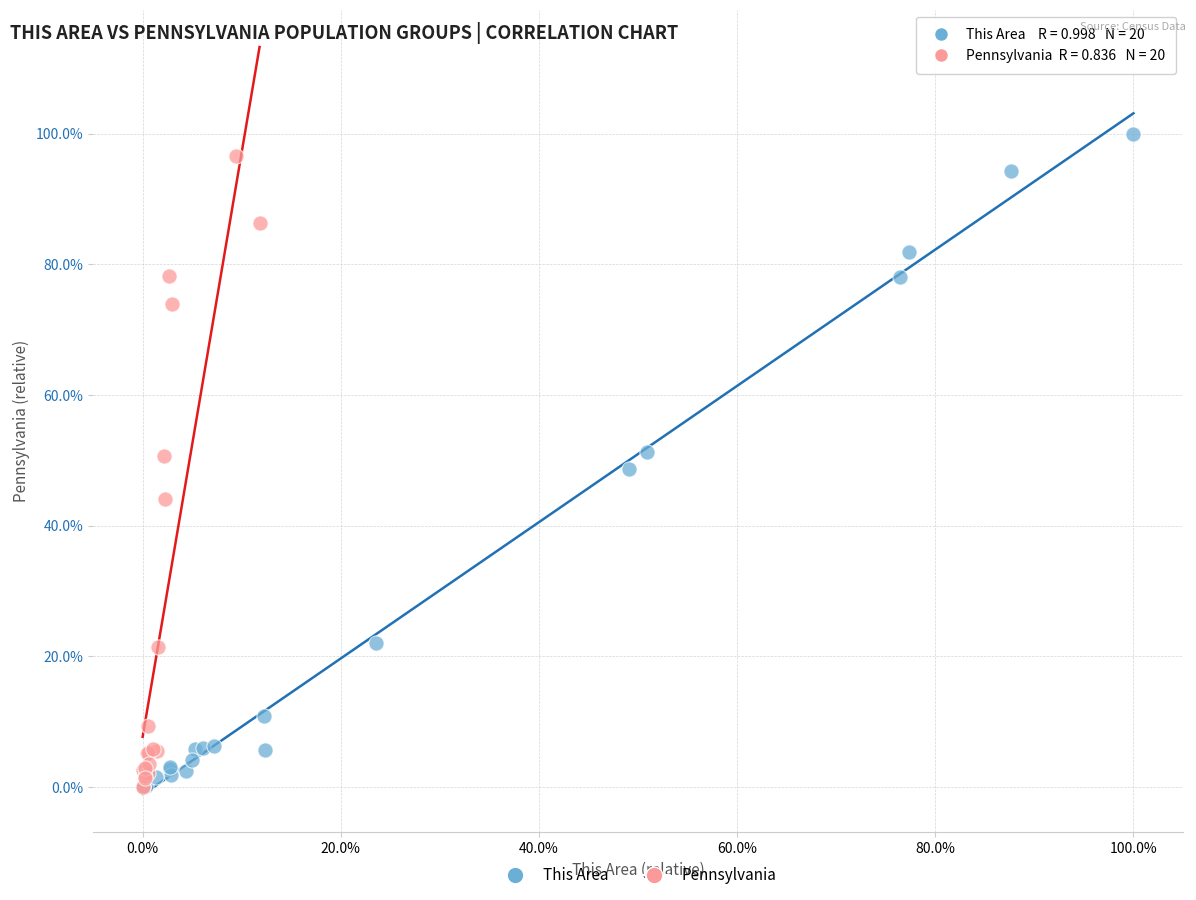

What are all the series names shown in the legend?

This Area, Pennsylvania